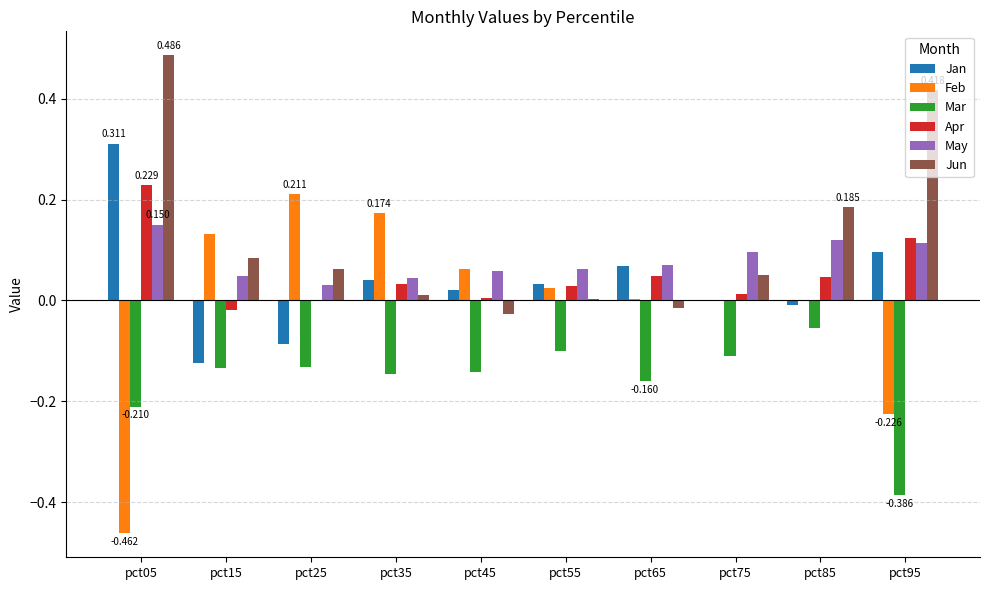

Is the value of May at pct65 greater than the value of Mar at pct25?

Yes